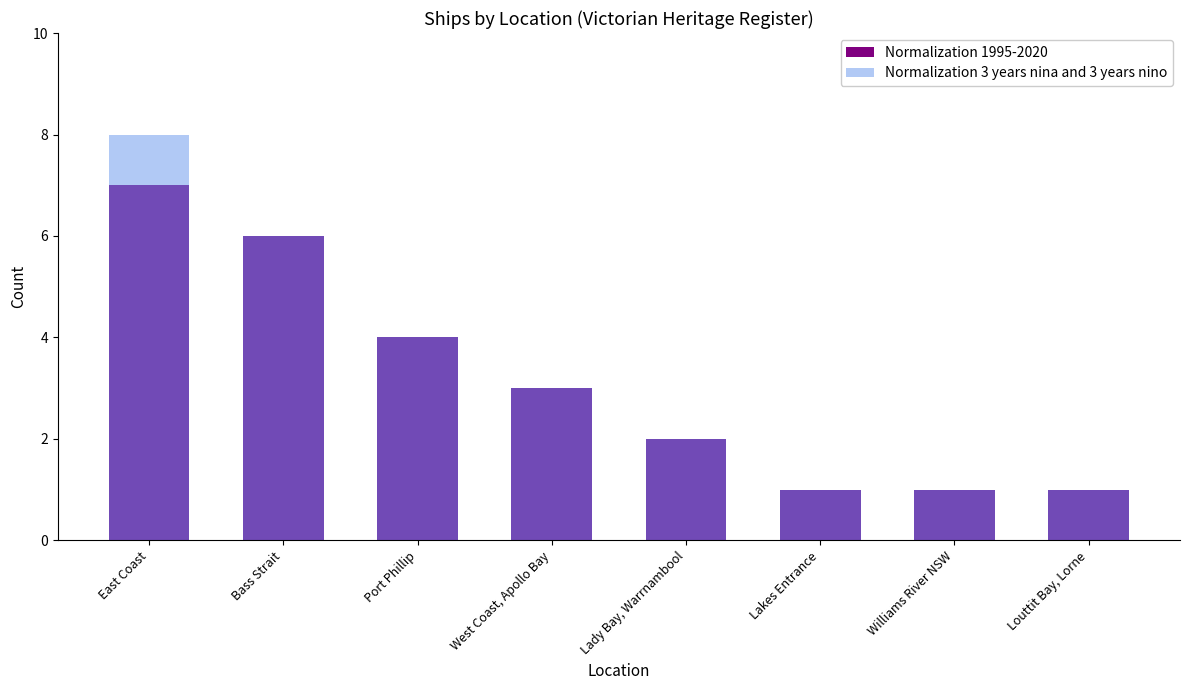

How many bars are there in total?

16